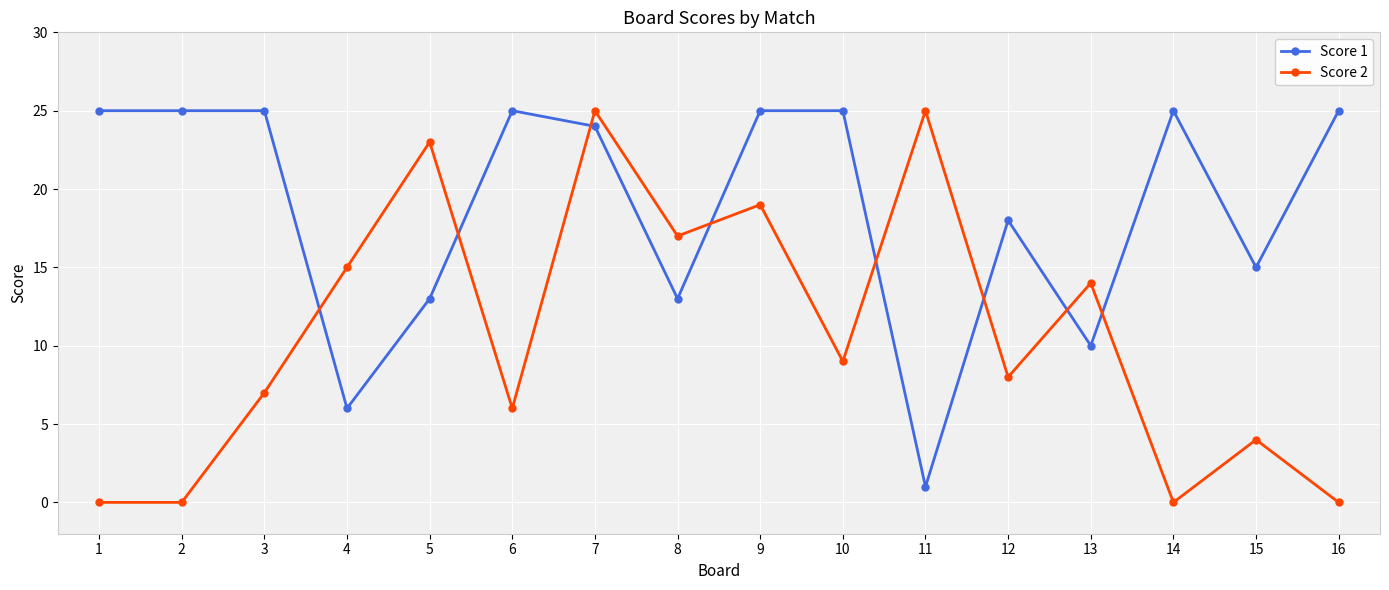

Which series has the largest total across all categories?

Score 1